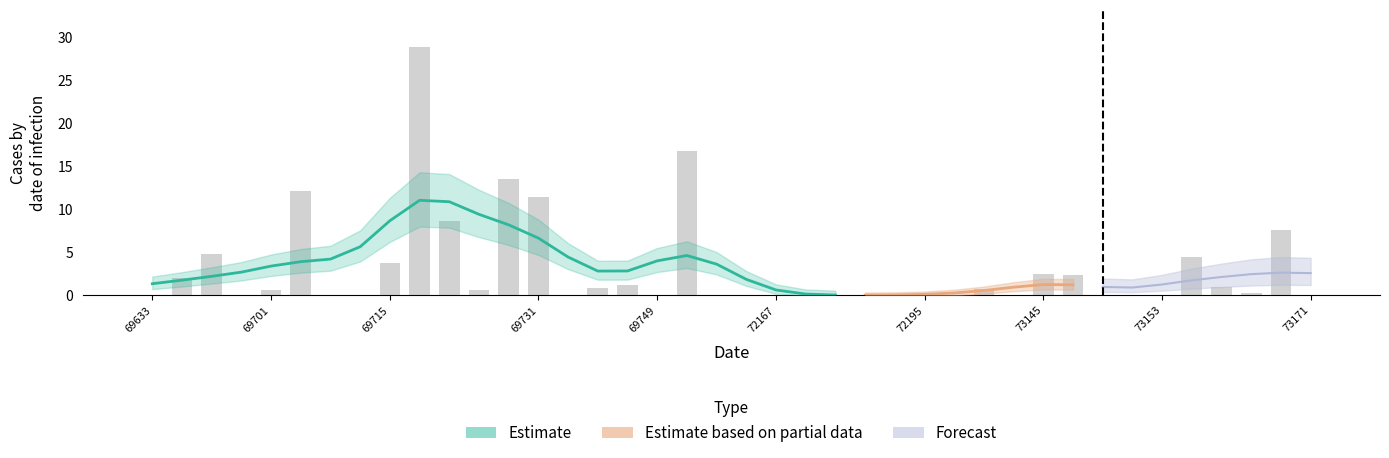

Which label corresponds to the largest value in the chart?

69717